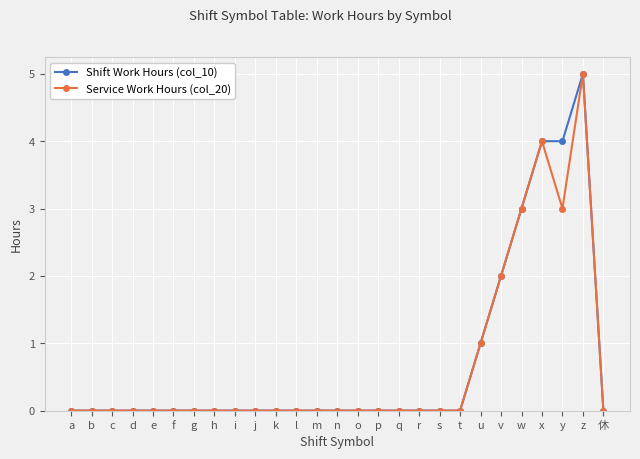

How many distinct data groups are displayed?

2